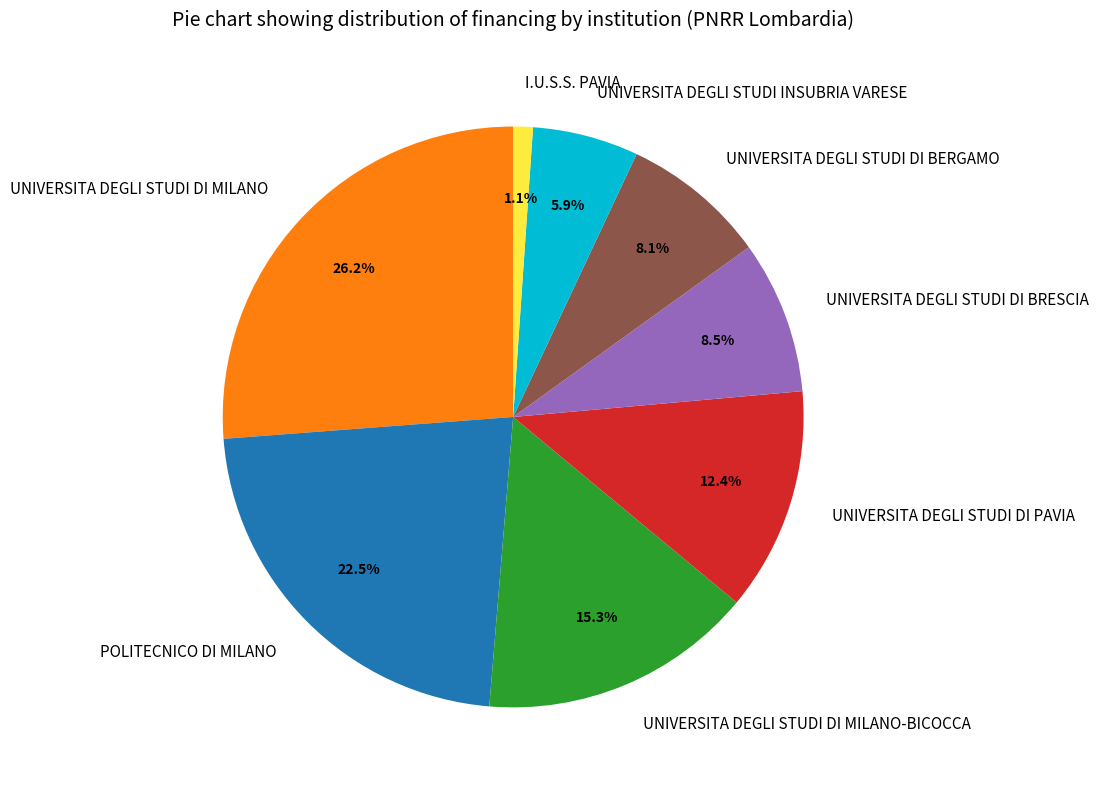

The UNIVERSITA DEGLI STUDI DI MILANO-BICOCCA slice represents 7% of the pie. True or false?

False